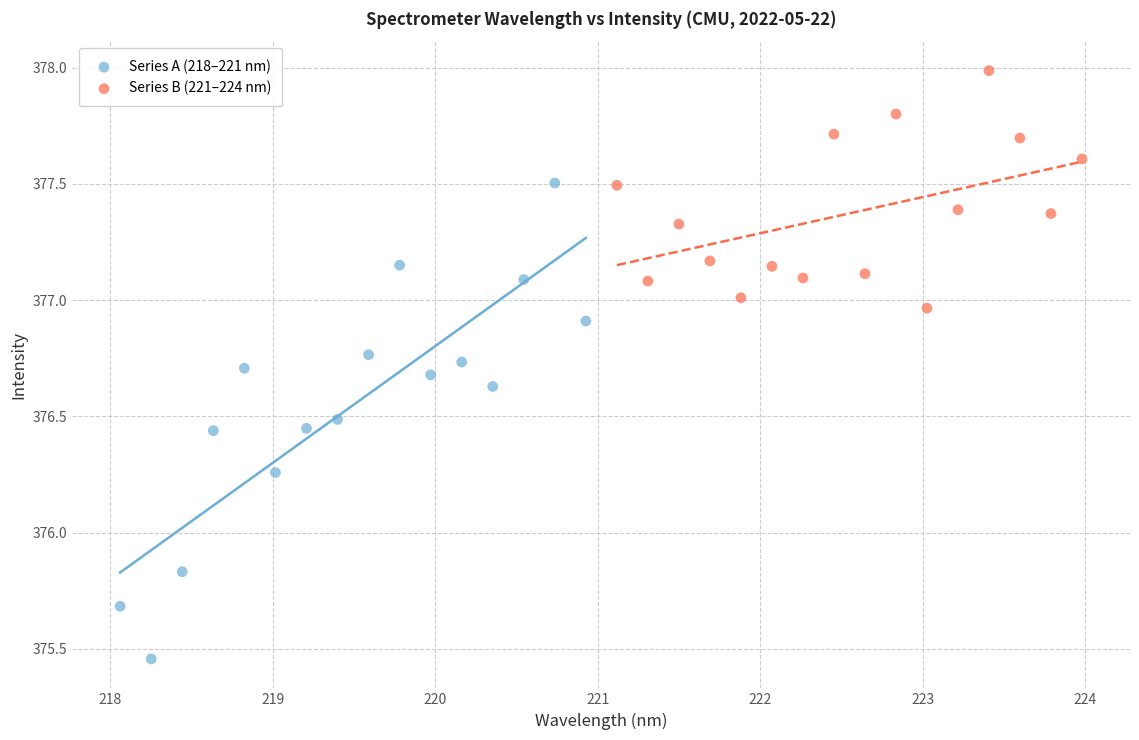

Which series contains the highest Y value?

Series B (221–224 nm)